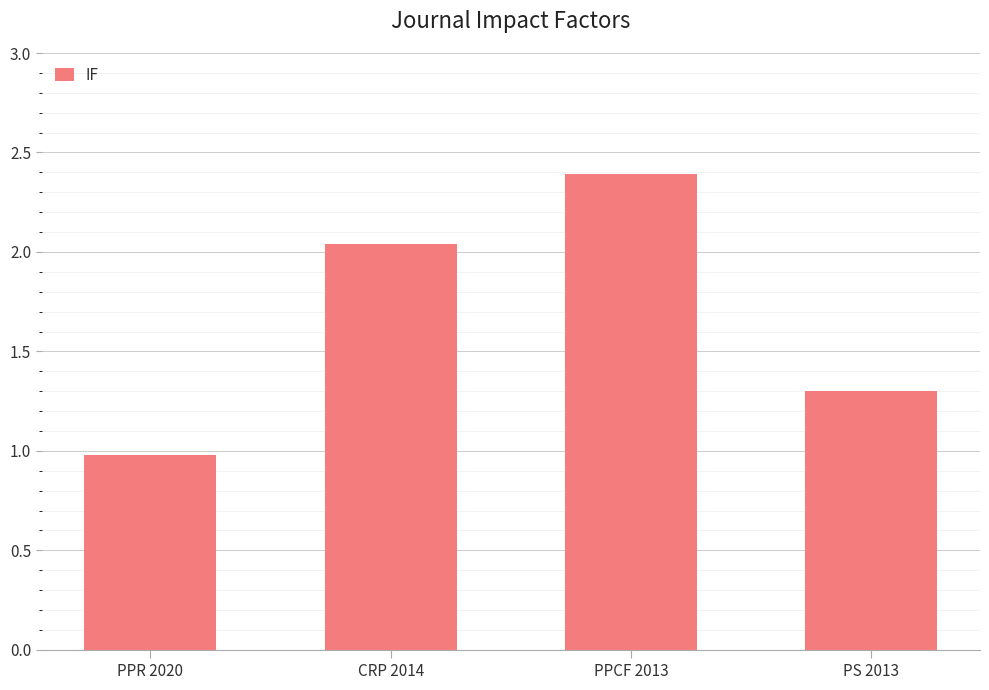

What is the difference between the values at PS 2013 and PPR 2020?

0.3